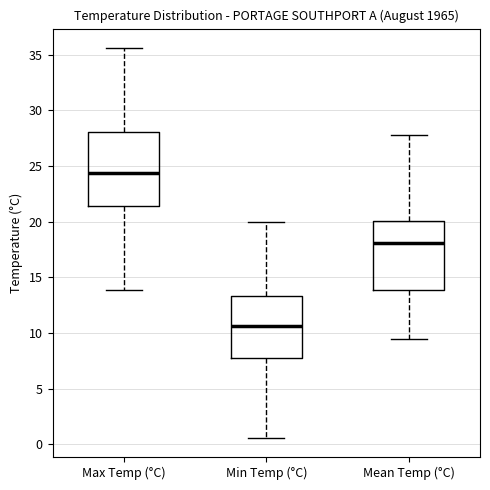

Reading left to right, transcribe this box plot: for each box, give where its median line is, the range the box spans, and where its two whiskers end, as read against the y-axis. The values are not printed on the chart, so give them approximately, as read against the axis.

Max Temp (°C): median 24.5, box 21.5 to 28.0, whiskers 14.0 to 35.5
Min Temp (°C): median 10.5, box 8.0 to 13.5, whiskers 0.5 to 20.0
Mean Temp (°C): median 18.0, box 14.0 to 20.0, whiskers 9.5 to 28.0